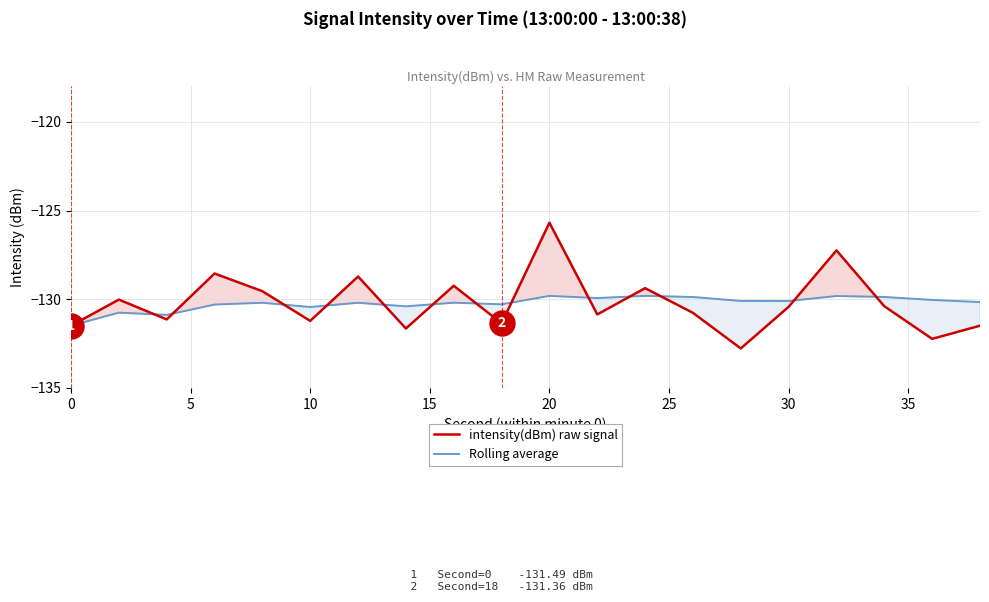

Rank the series at 10 from lowest to highest value.

intensity(dBm) raw signal, Rolling average